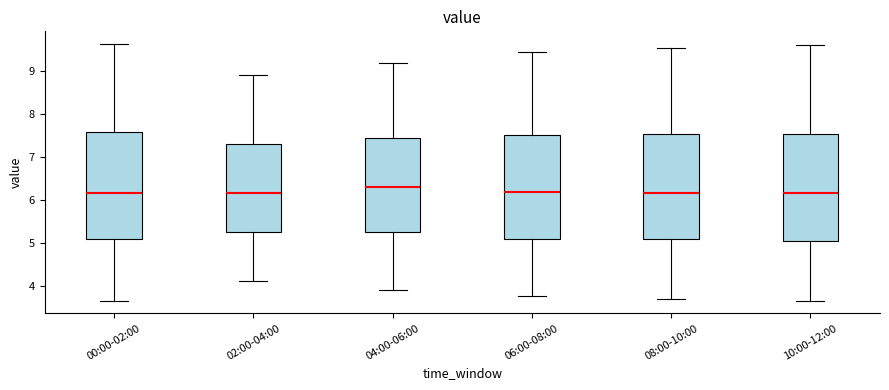

Which box has the highest median line?

04:00-06:00